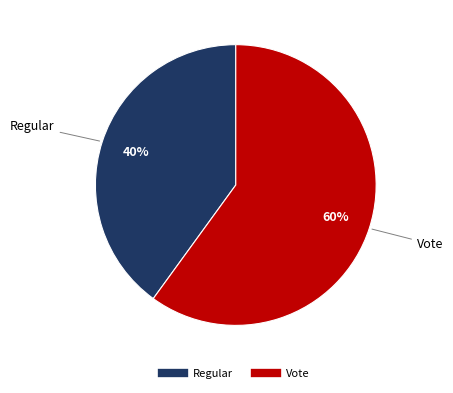

Combined, do Regular and Vote account for over 50%?

Yes